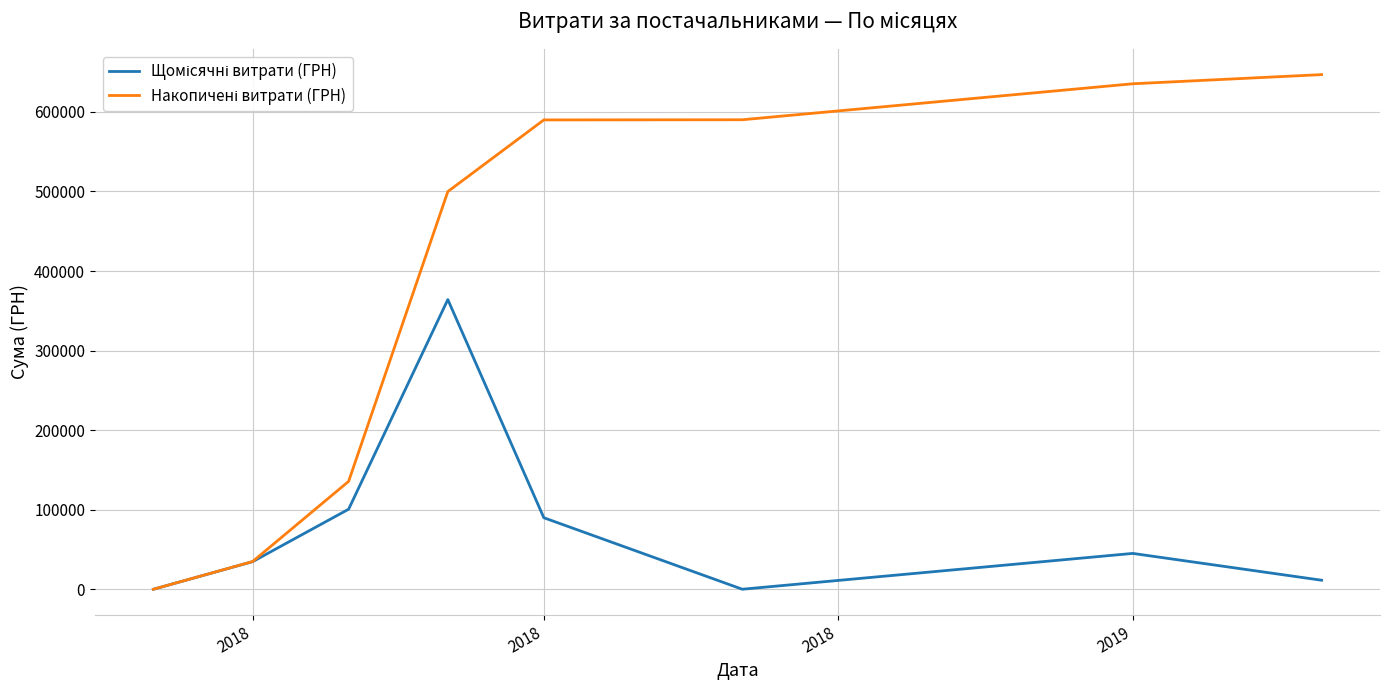

What is the greatest value displayed?

646742.0